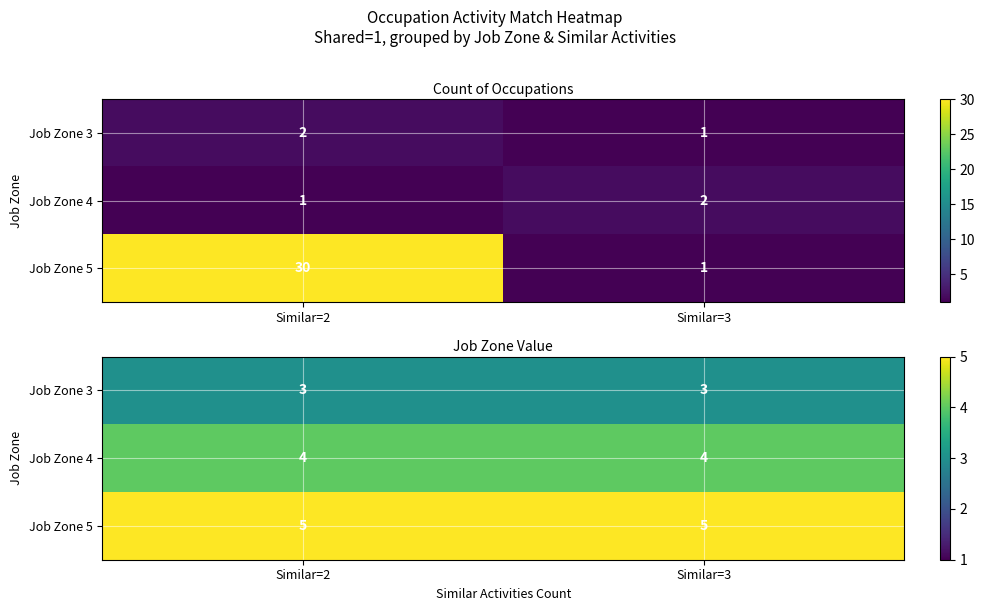

Rank the series at Similar=2 from lowest to highest value.

Job Zone 3, Job Zone 4, Job Zone 5